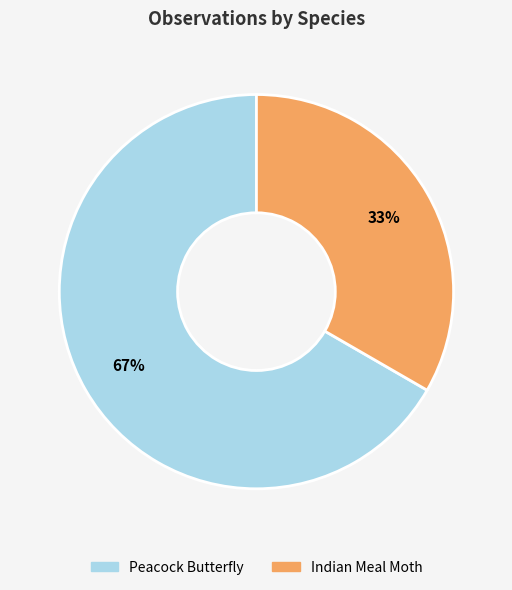

What percentage is the Peacock Butterfly slice, to the nearest percent?

67%